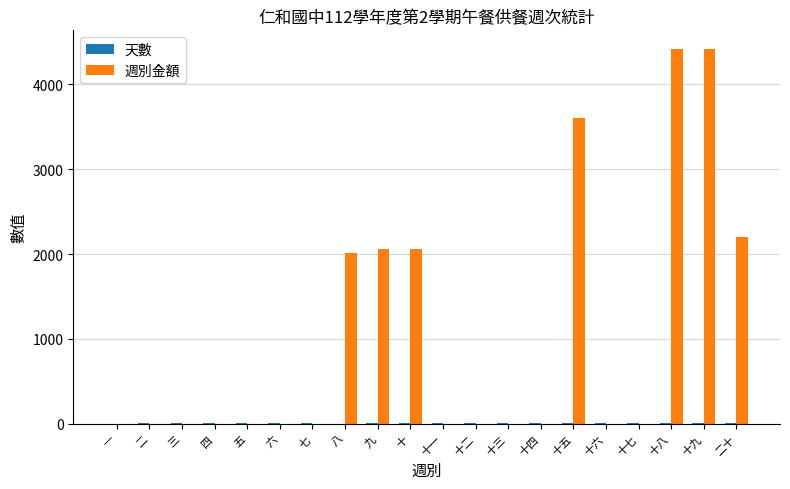

What is the maximum value shown in the chart?

4416